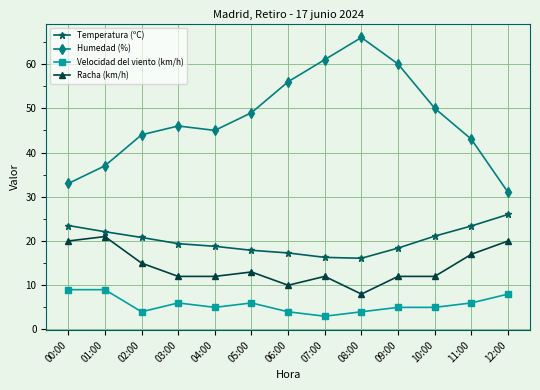

Where does the Racha (km/h) series first go above 12?

00:00